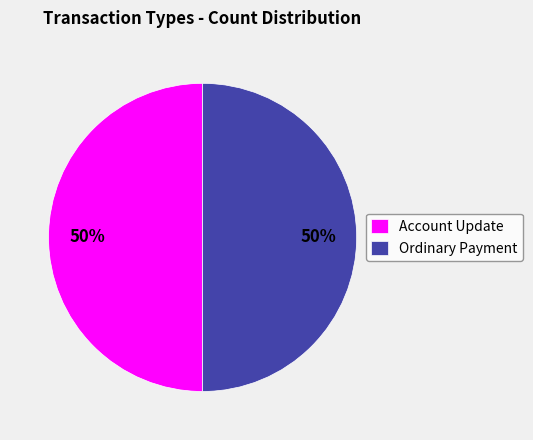

The Ordinary Payment slice represents 50% of the pie. True or false?

True